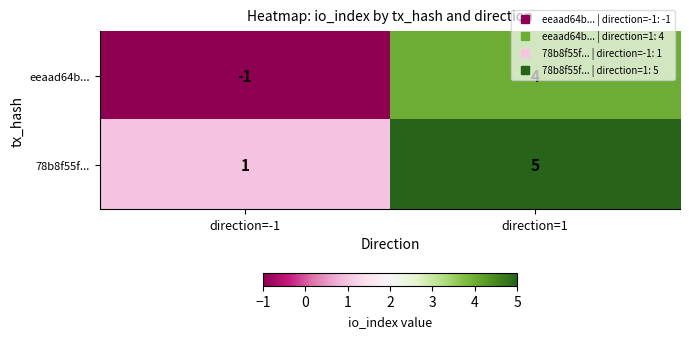

At which category does the chart reach its peak across all series?

direction=1